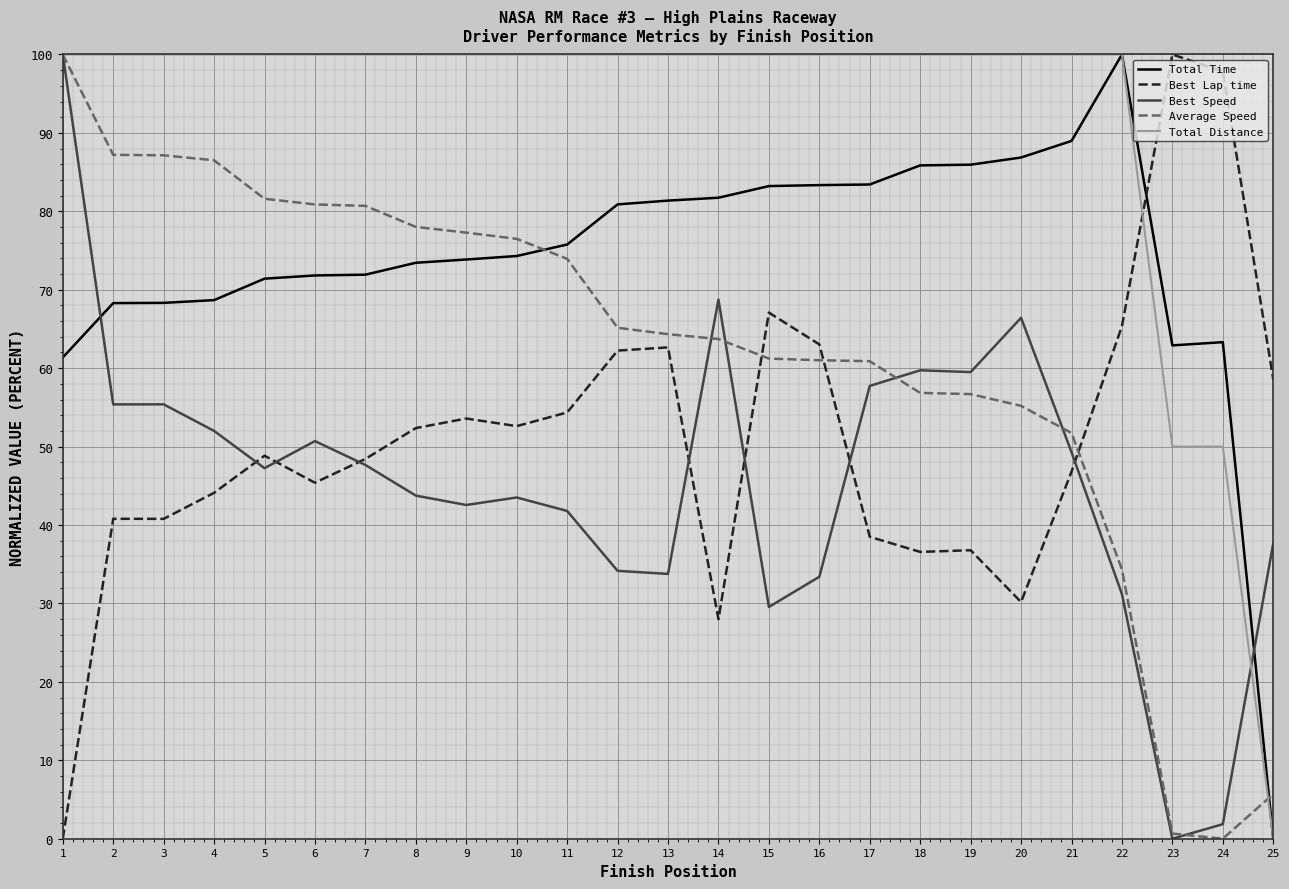

True or false: Total Distance and Best Lap time intersect in this chart.

True